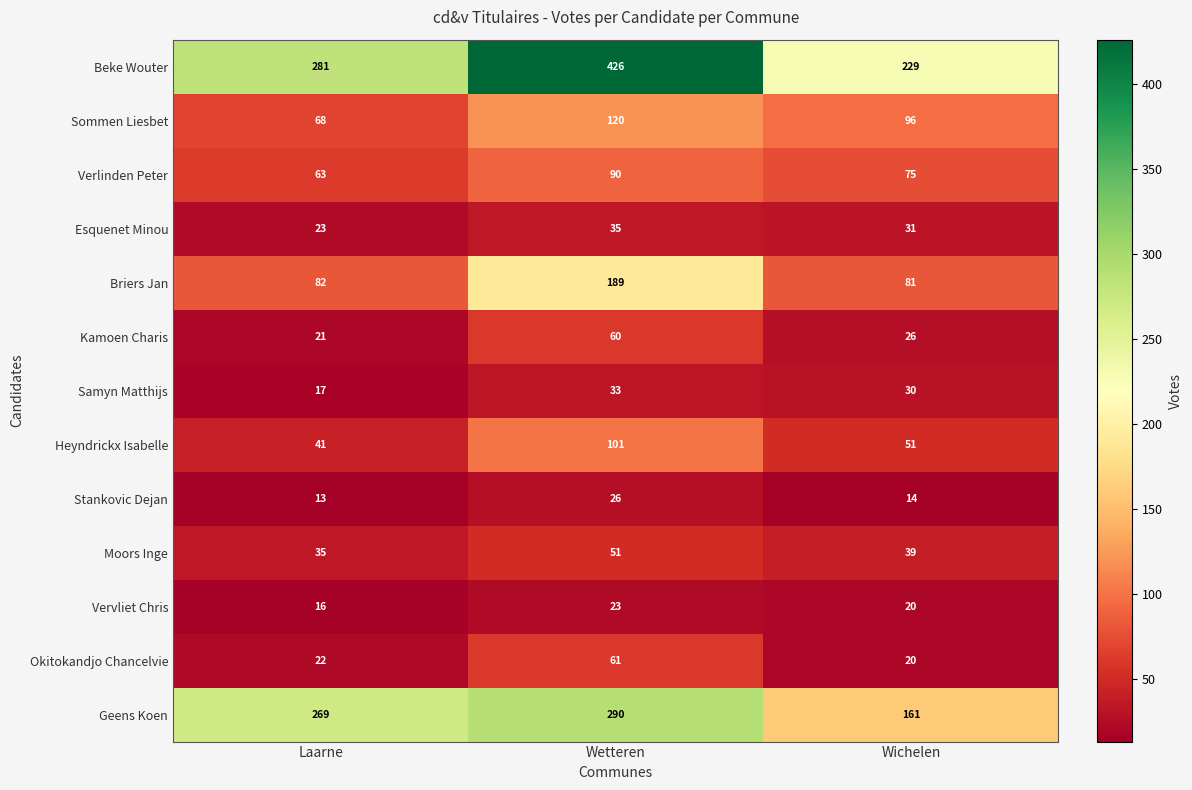

The value of Esquenet Minou at Wetteren is 35. True or false?

True